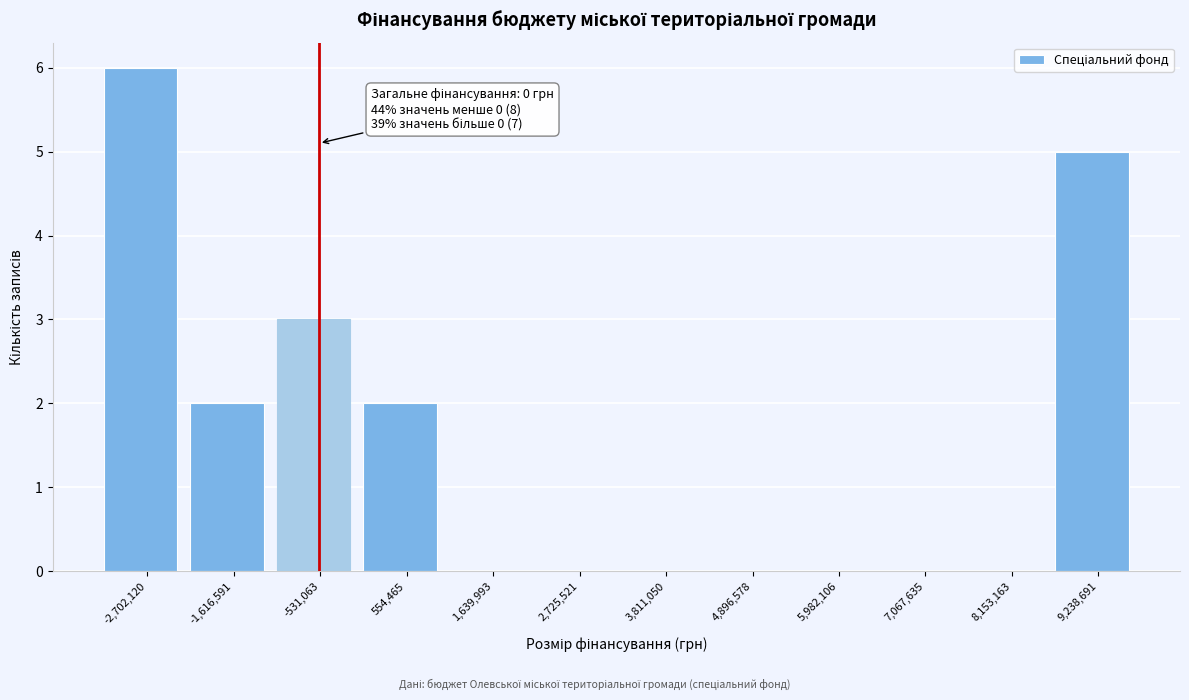

Reading left to right, what are all the values shown in this chart?

-2,702,120=6	-1,616,591=2	-531,063=3	554,465=2	1,639,993=0	2,725,521=0	3,811,050=0	4,896,578=0	5,982,106=0	7,067,635=0	8,153,163=0	9,238,691=5